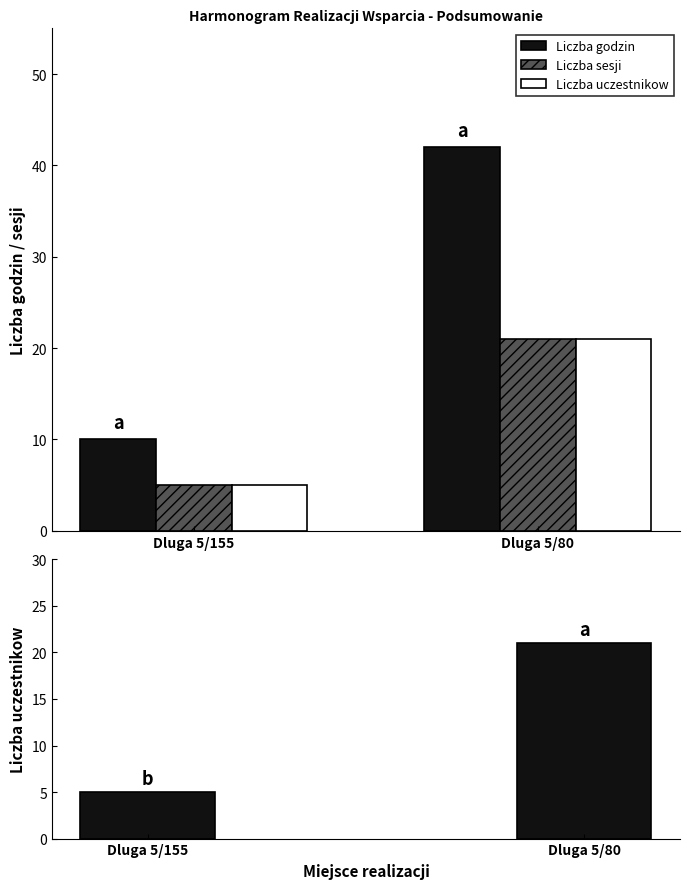

List the labels in order of Liczba sesji value, smallest first.

Dluga 5/155, Dluga 5/80